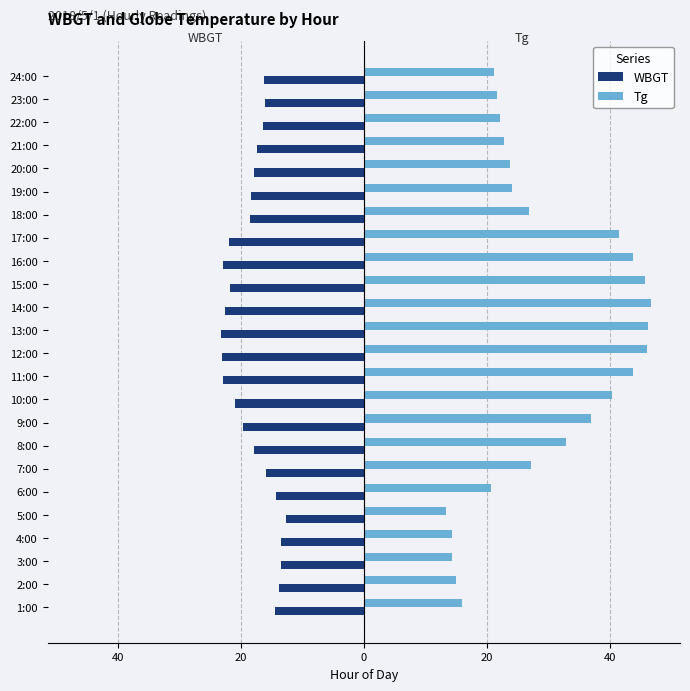

What are all the series names shown in the legend?

WBGT, Tg